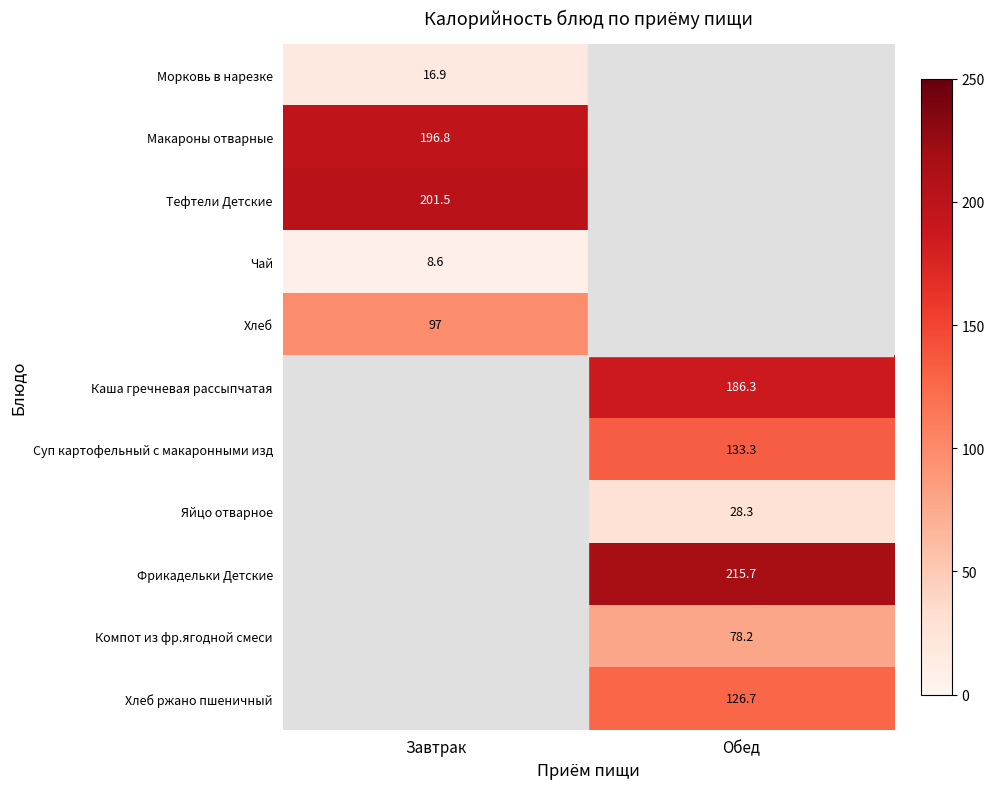

At which category does the chart reach its peak across all series?

Обед